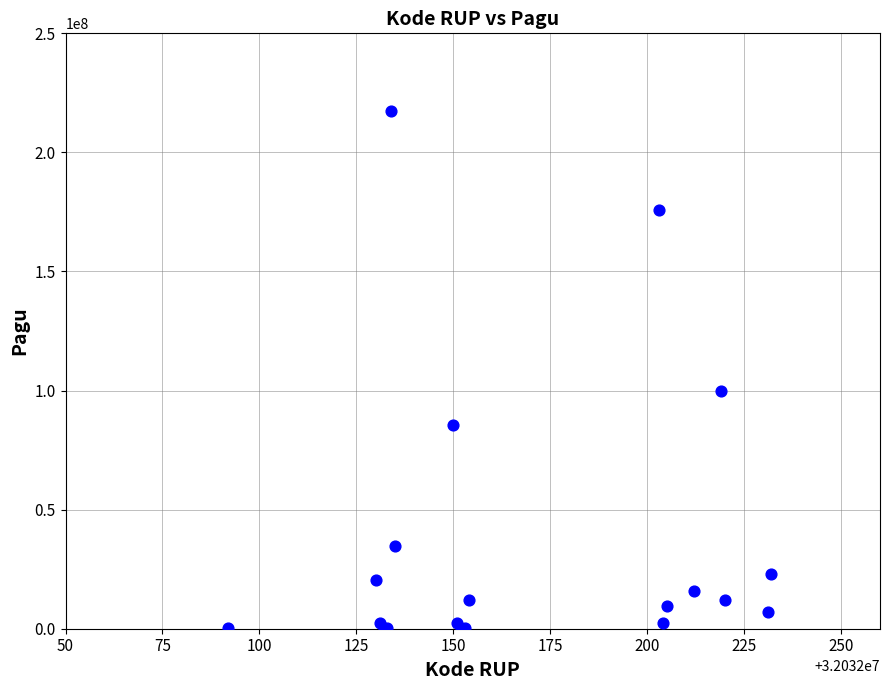

What Y value in the scatter plot is closest to 108800000?

99958000